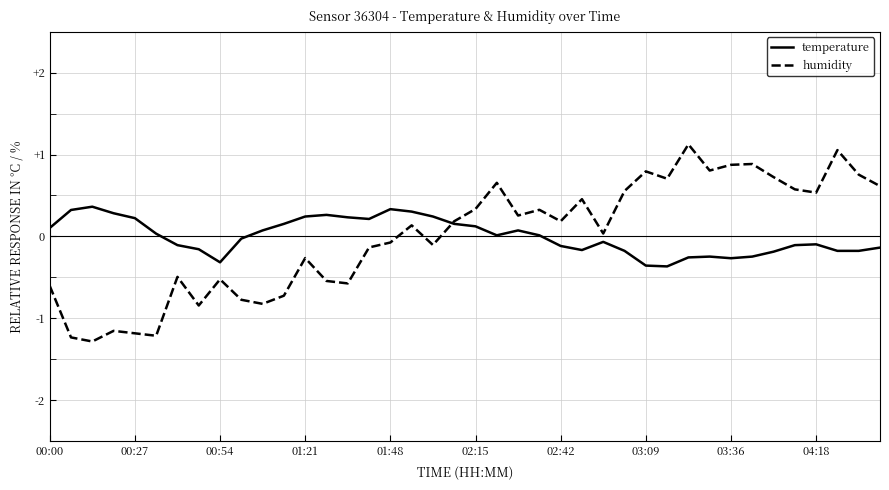

Which series has the widest spread of values?

humidity